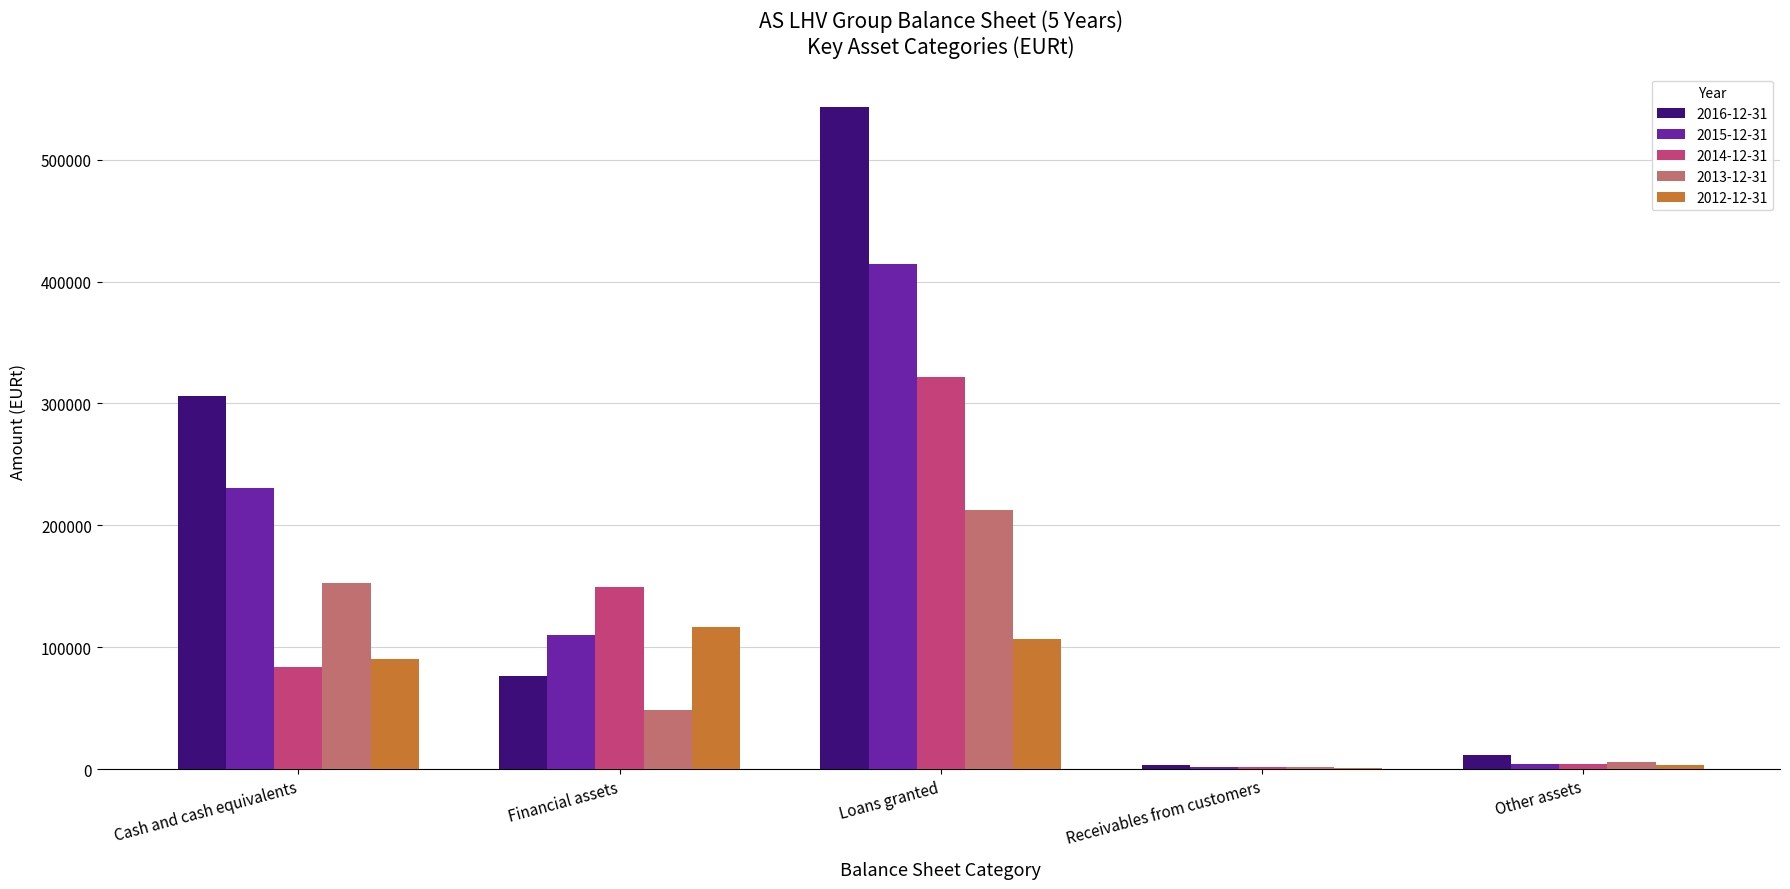

Is the value of 2015-12-31 at Cash and cash equivalents greater than the value of 2016-12-31 at Other assets?

Yes